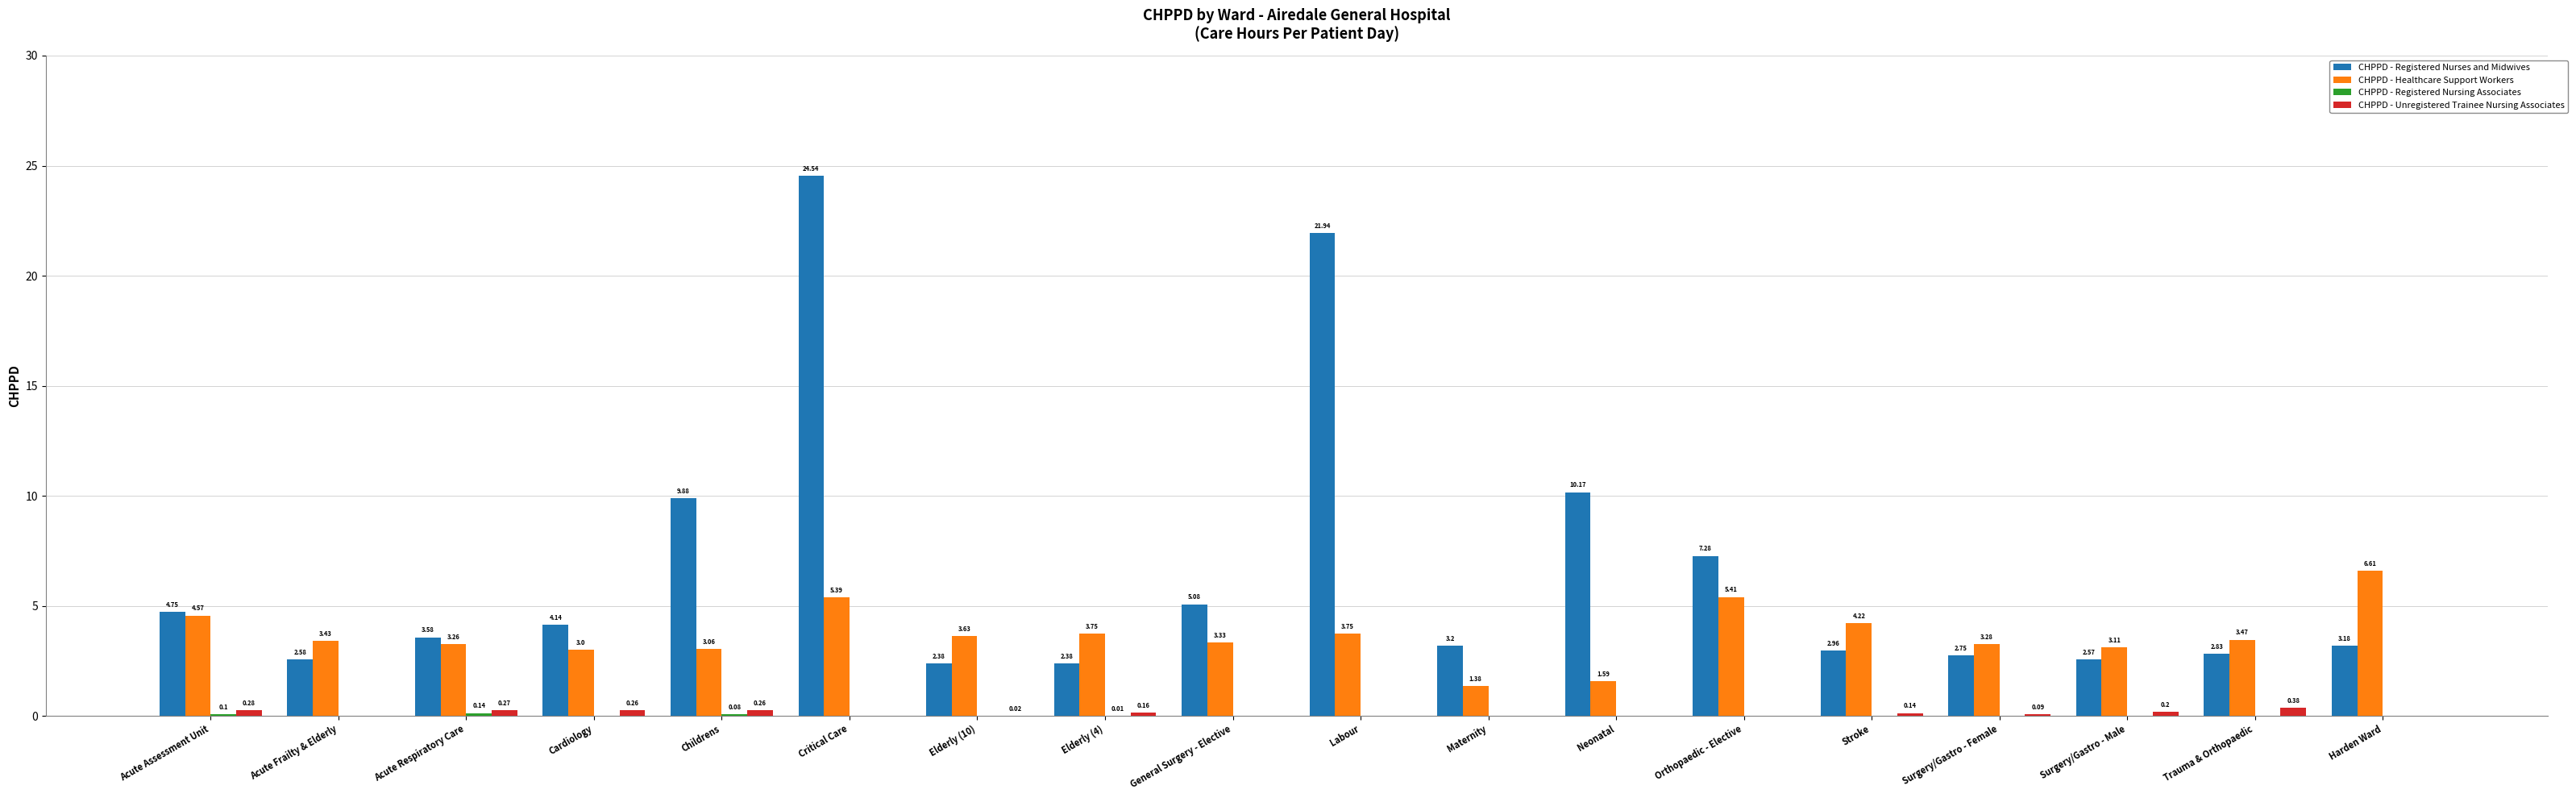

What is the sum of the CHPPD - Healthcare Support Workers values at Surgery/Gastro - Female and Elderly (4)?

7.0